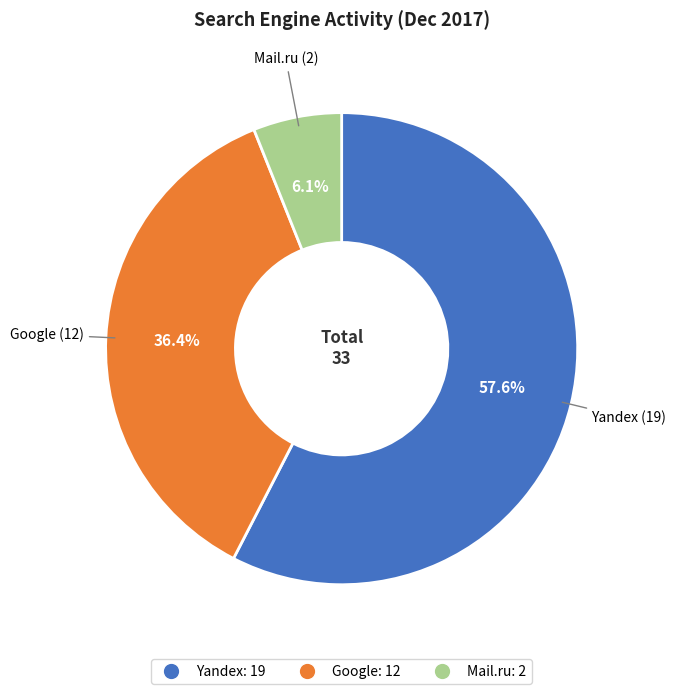

Is there a majority slice in this chart?

Yes